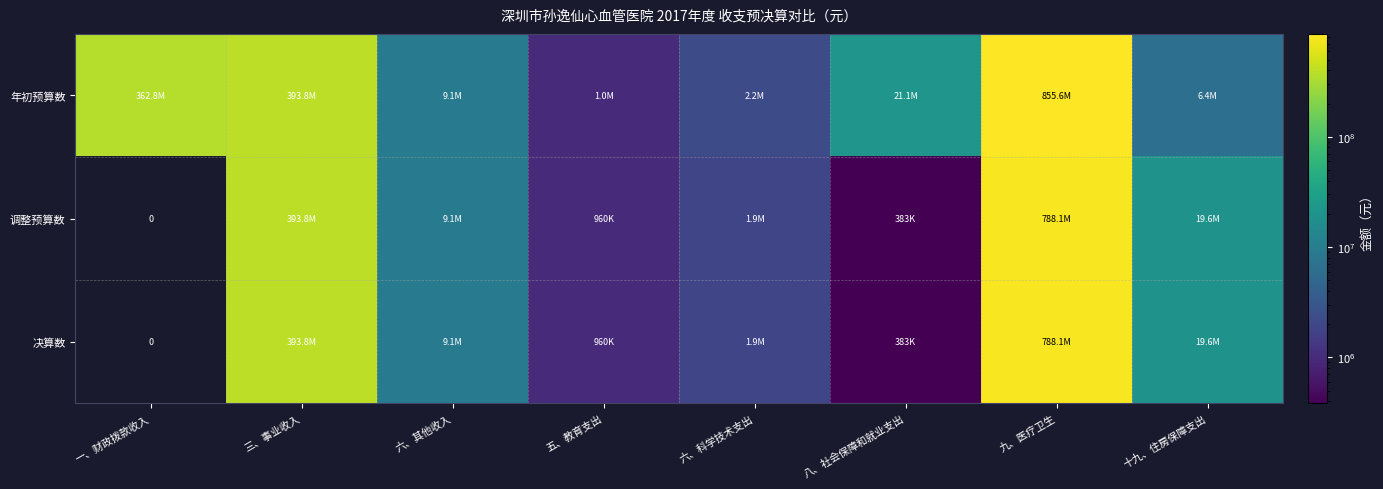

How many distinct data groups are displayed?

3